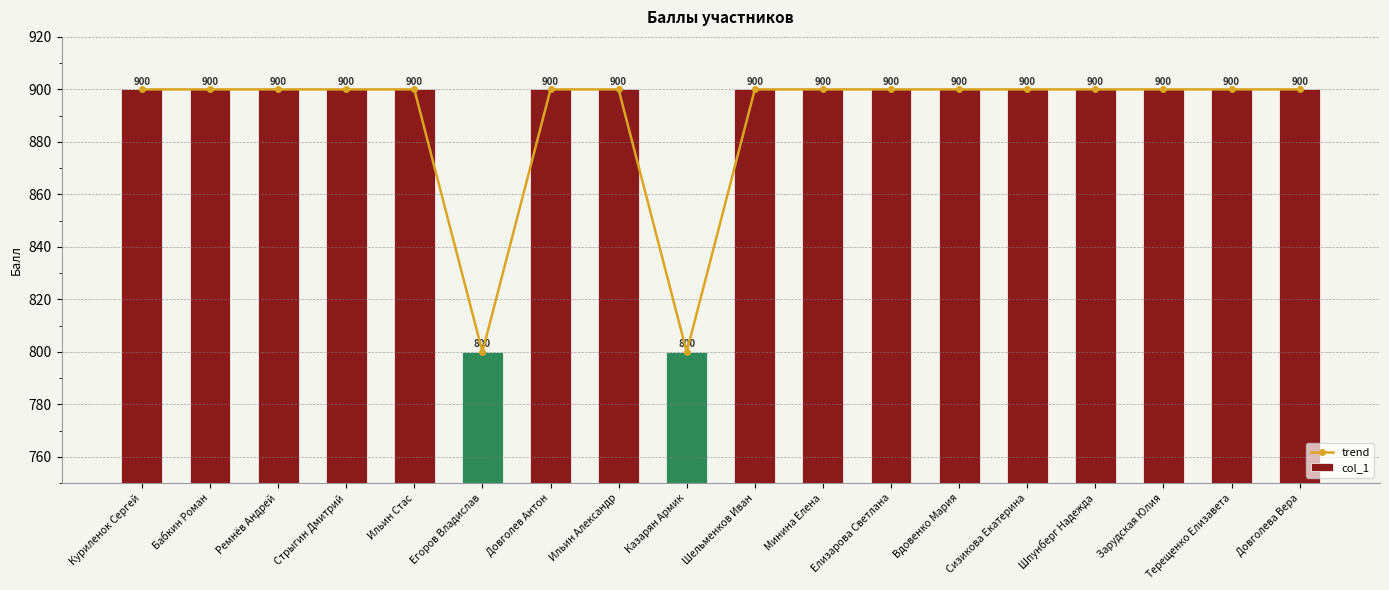

What is the approximate value of col_1 at Довголева Вера, to the nearest 50?

900